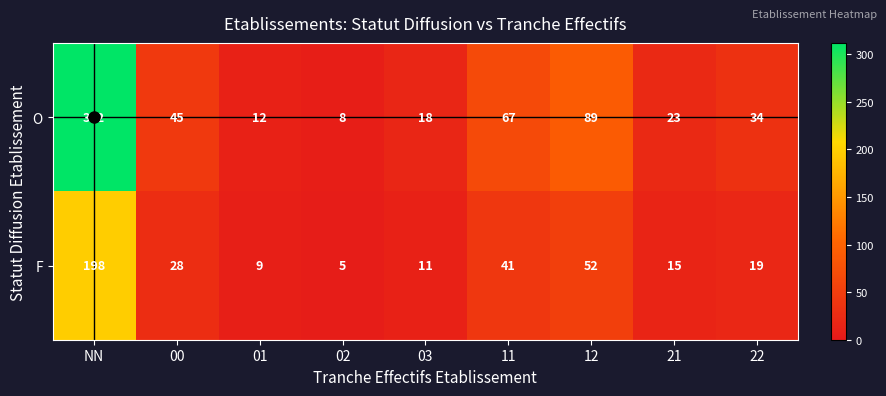

What is the maximum value shown in the chart?

312